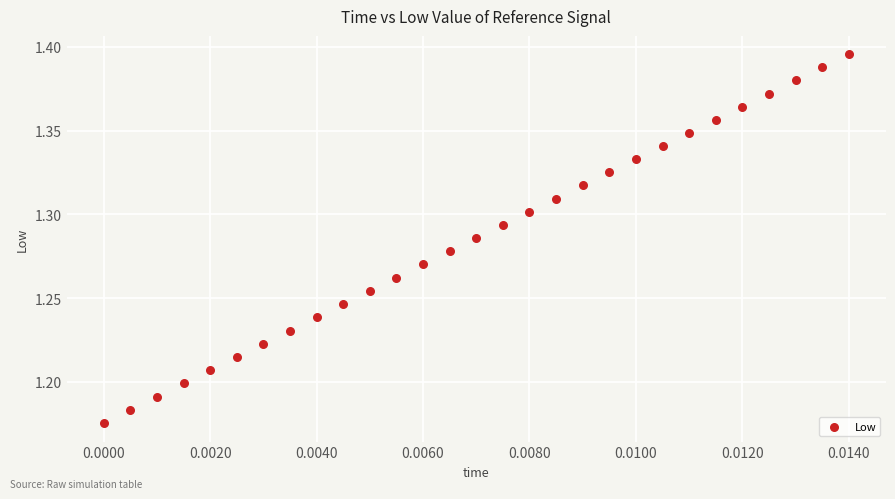

How many data points are displayed?

29